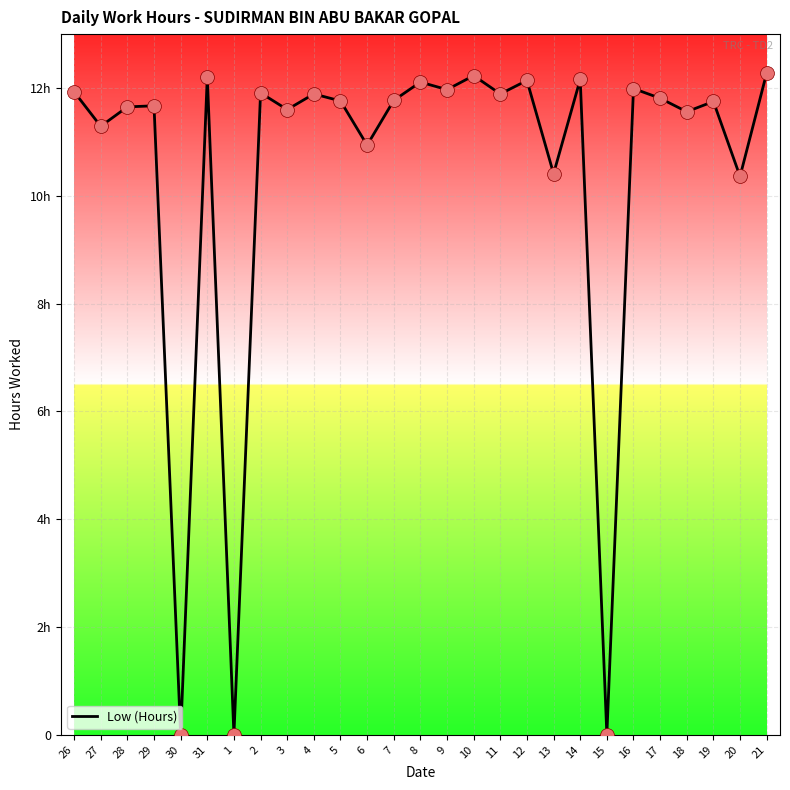

Between 31 and 3, which is larger?

31